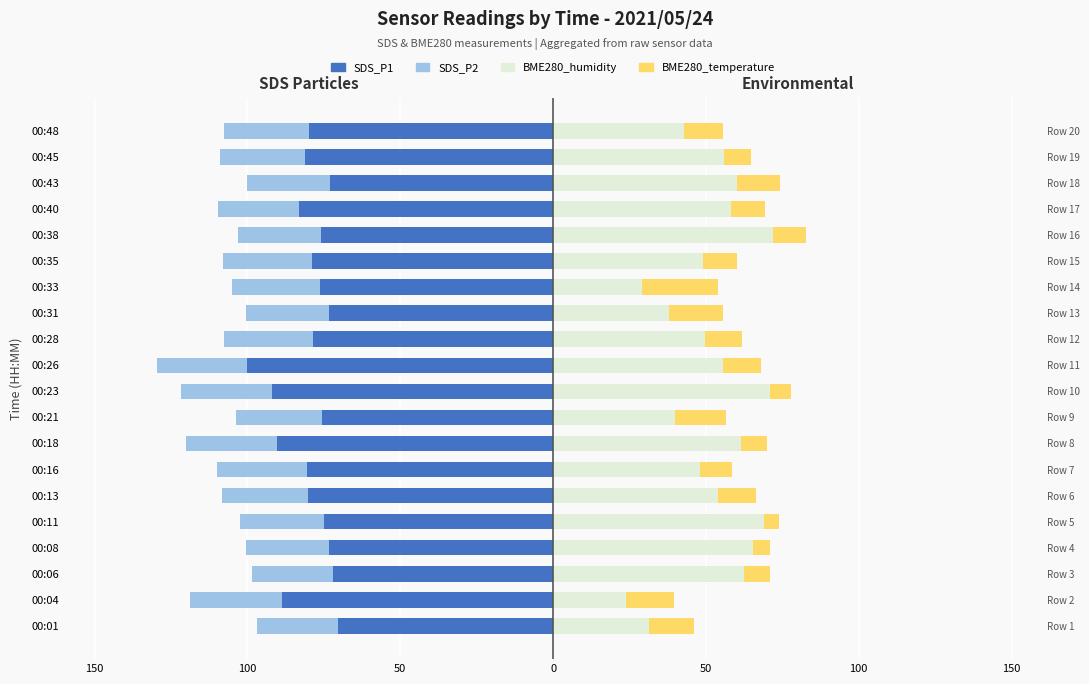

What is the value of the BME280_humidity bar at the 19th from the left?

55.9